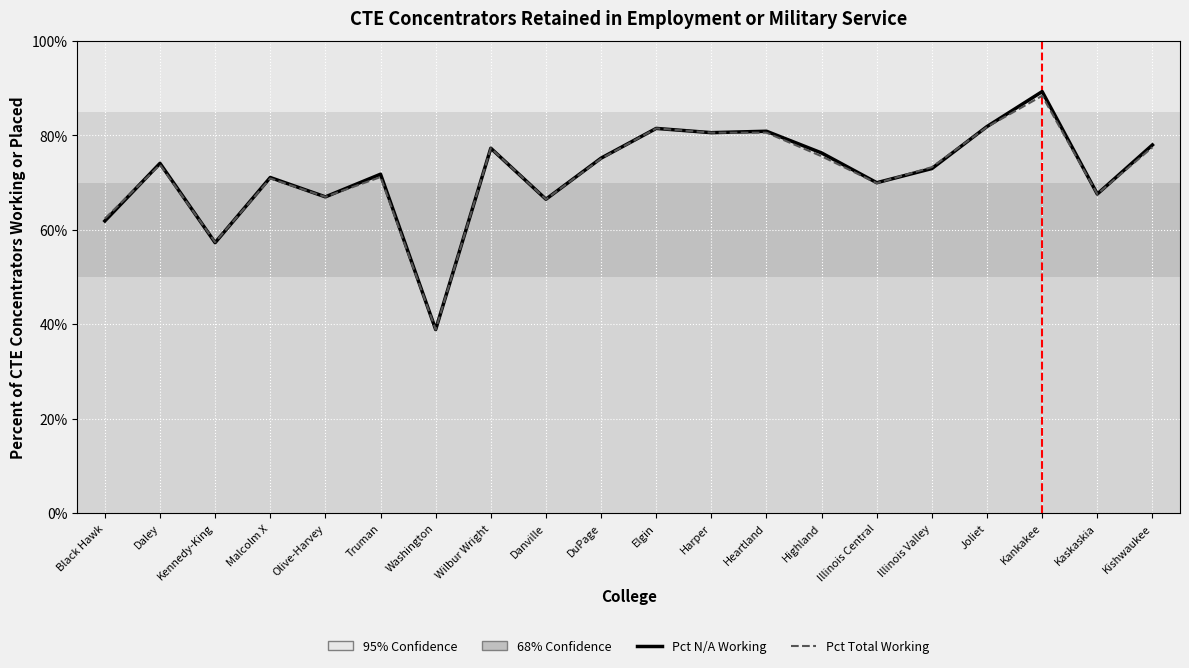

Does the chart display data point markers on the line(s)?

No